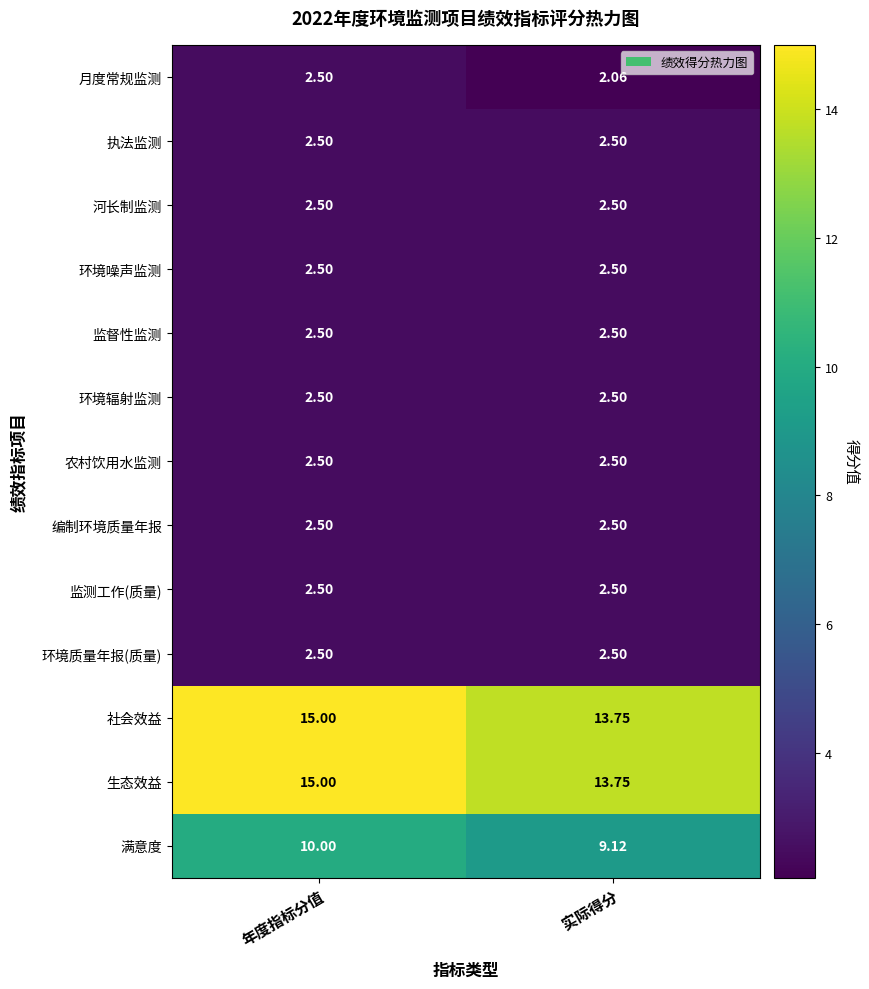

At which label does 生态效益 reach its peak?

年度指标分值